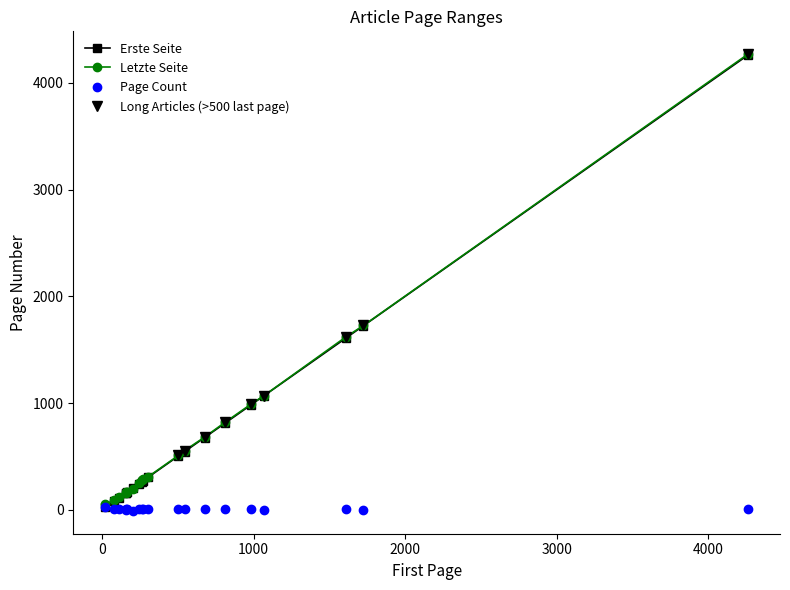

True or false: Page Count has more than 0 interior local peaks.

True